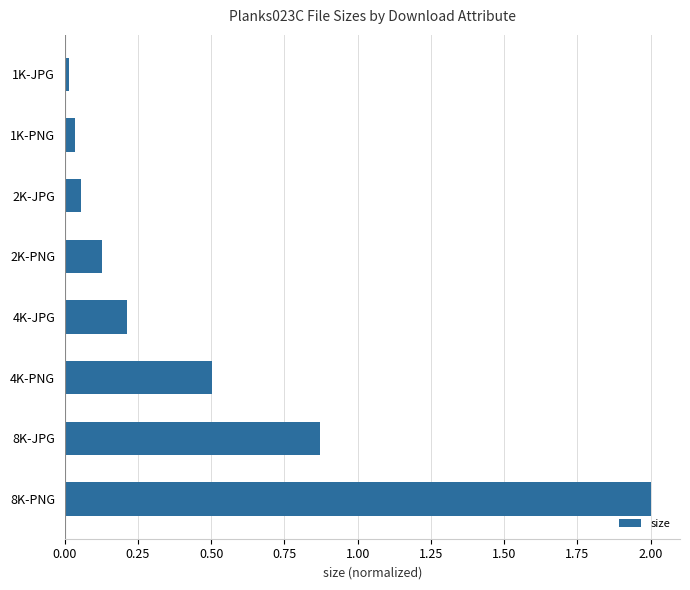

The chart shows a value of 0.5 at 4K-PNG. True or false?

True